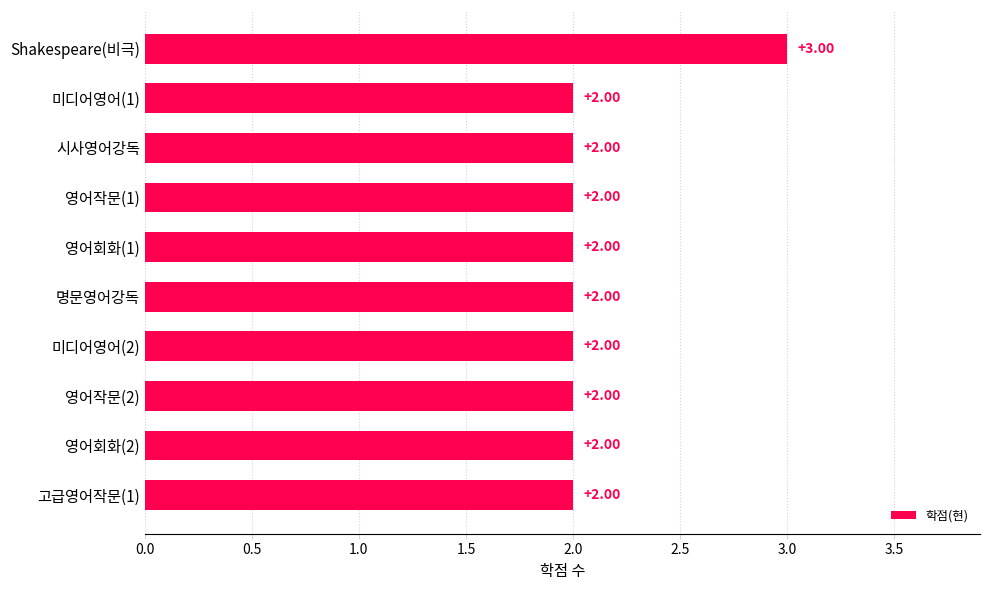

Which has a higher value, 영어작문(1) or Shakespeare(비극)?

Shakespeare(비극)